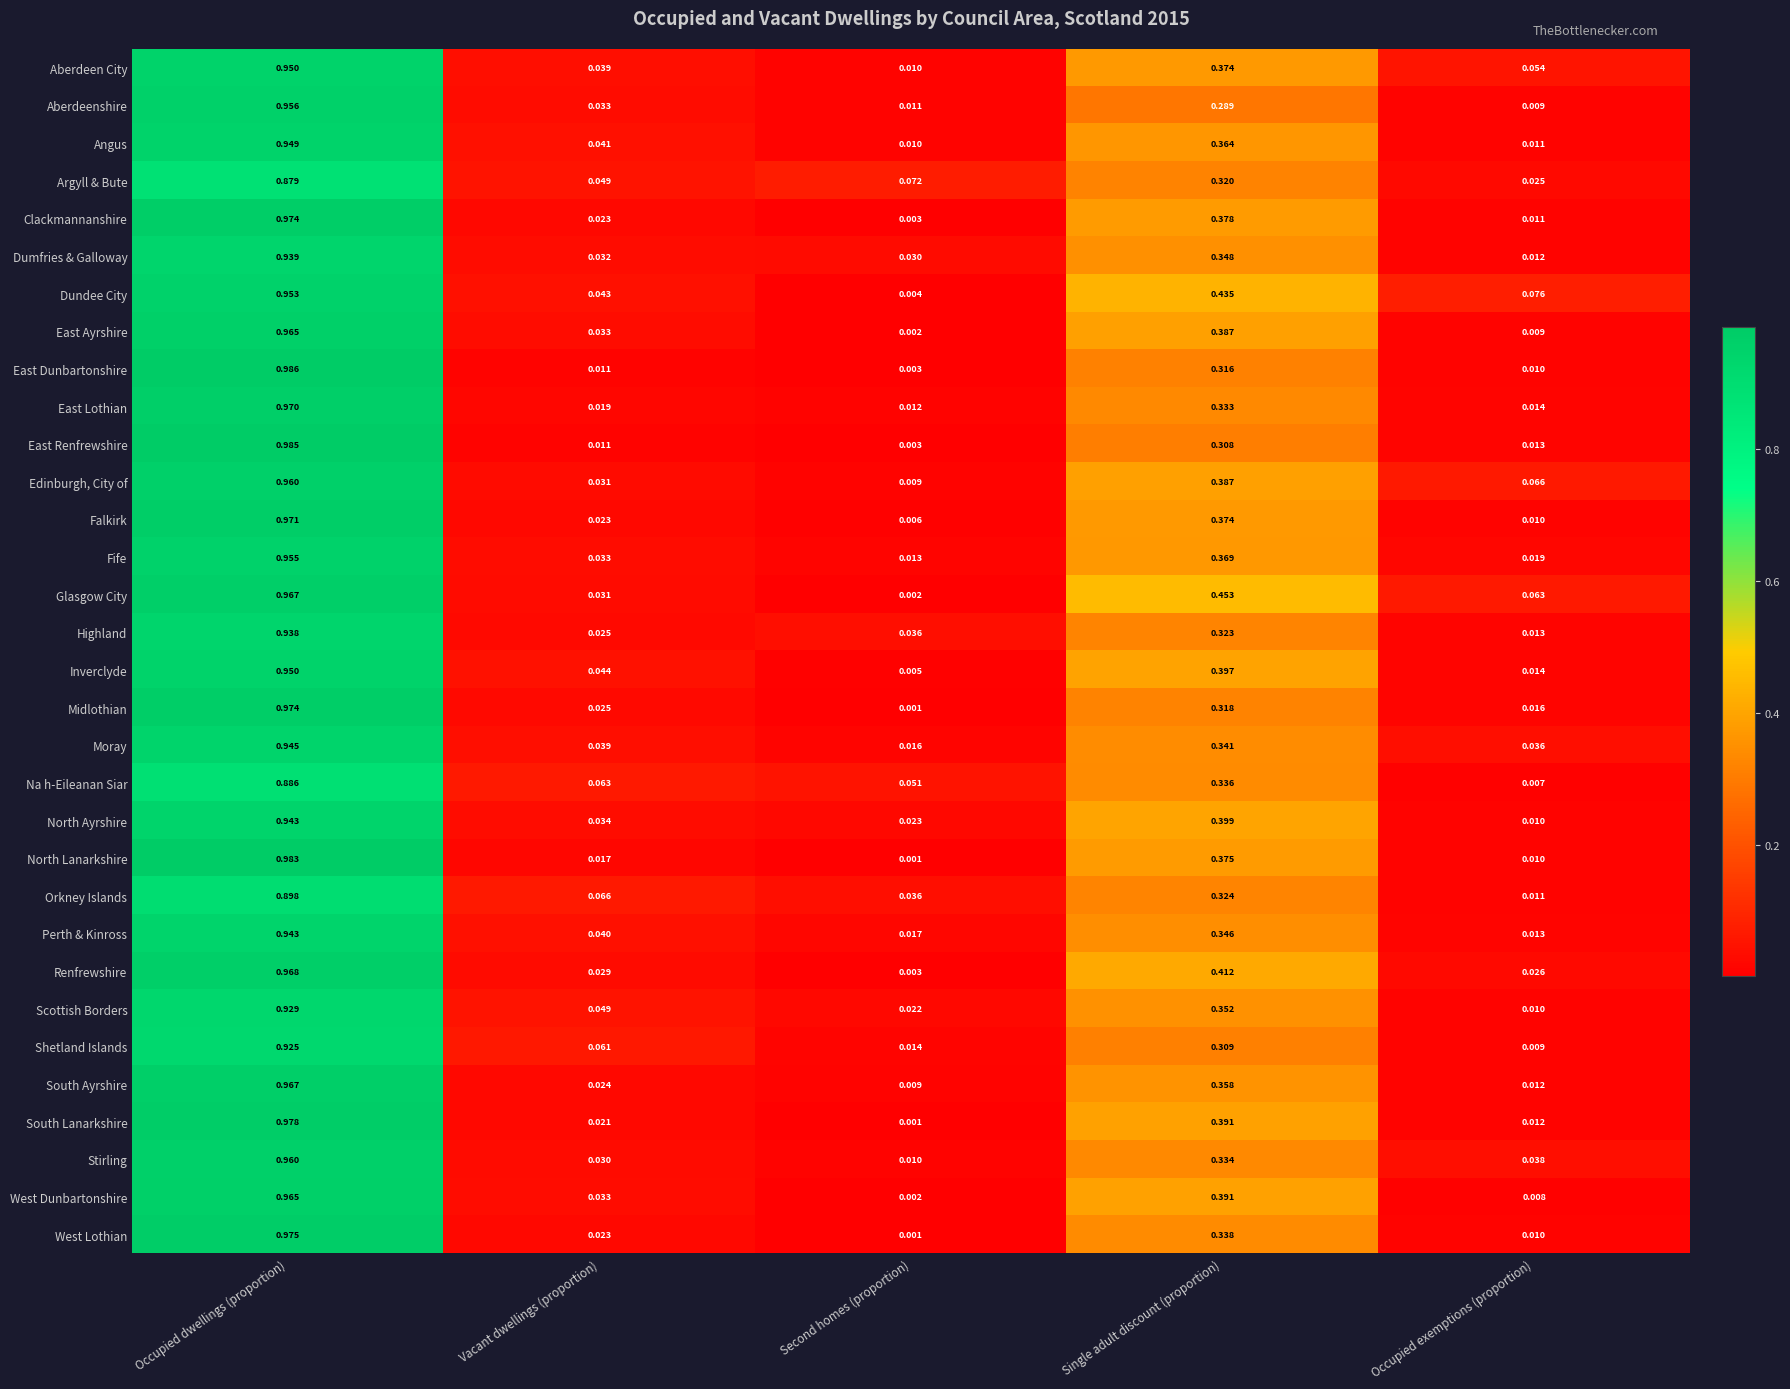

How many categories are shown in the chart?

5